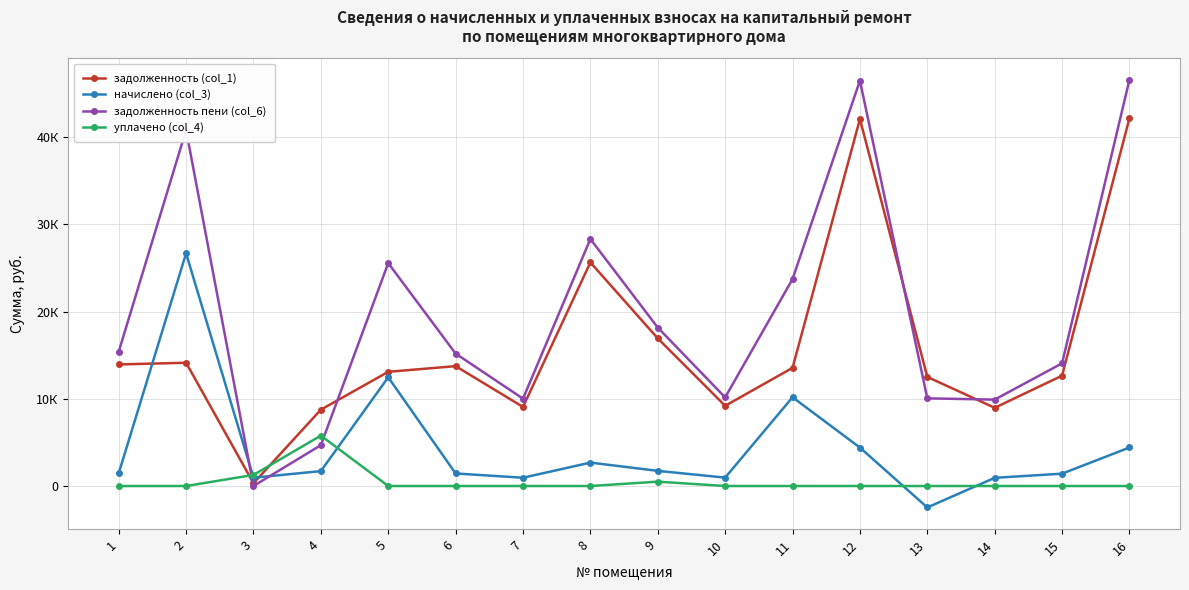

Which series has the largest total across all categories?

задолженность пени (col_6)